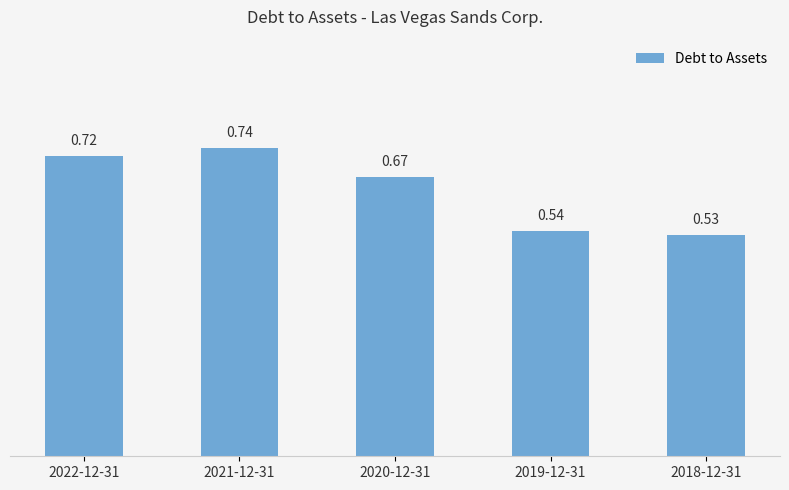

Rank the categories by value from lowest to highest.

2018-12-31, 2019-12-31, 2020-12-31, 2022-12-31, 2021-12-31